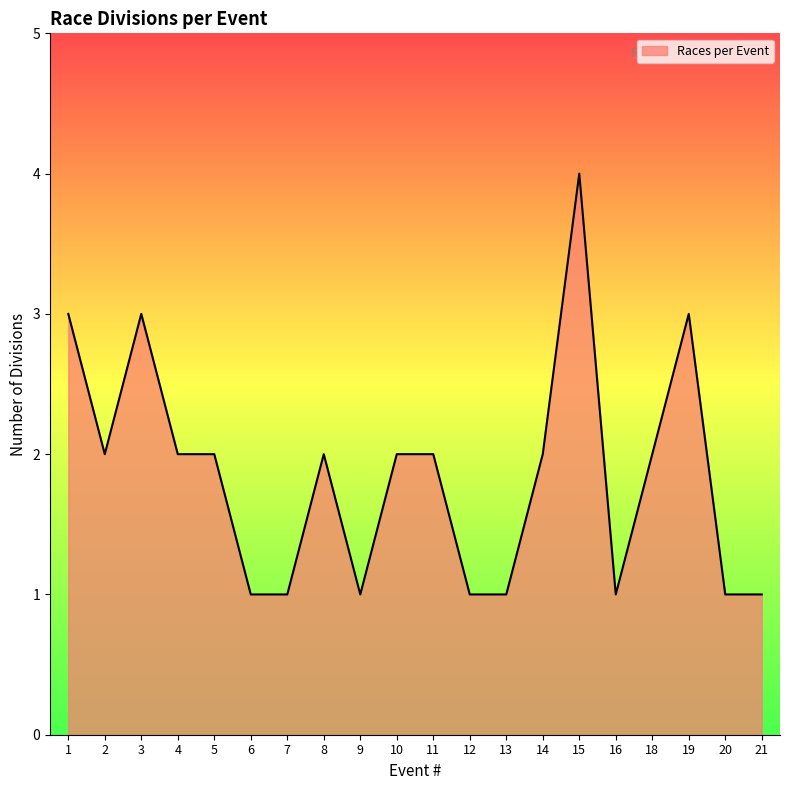

The chart shows a value of 2 at 2. True or false?

True